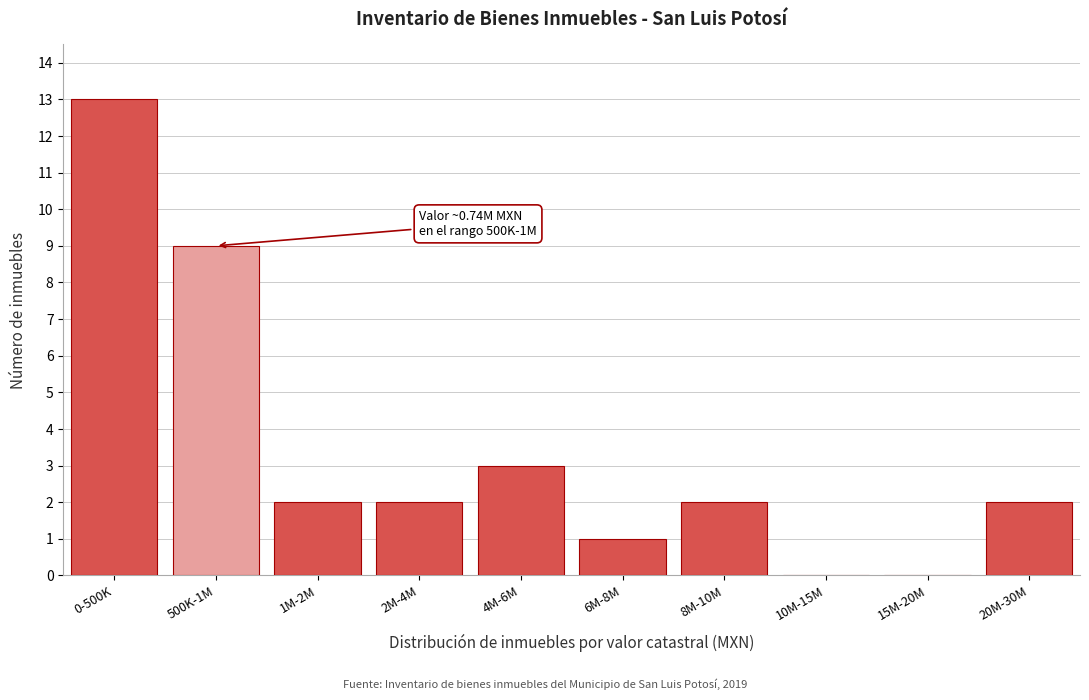

Reading left to right, extract all data points from this chart.

0-500K=13	500K-1M=9	1M-2M=2	2M-4M=2	4M-6M=3	6M-8M=1	8M-10M=2	10M-15M=0	15M-20M=0	20M-30M=2